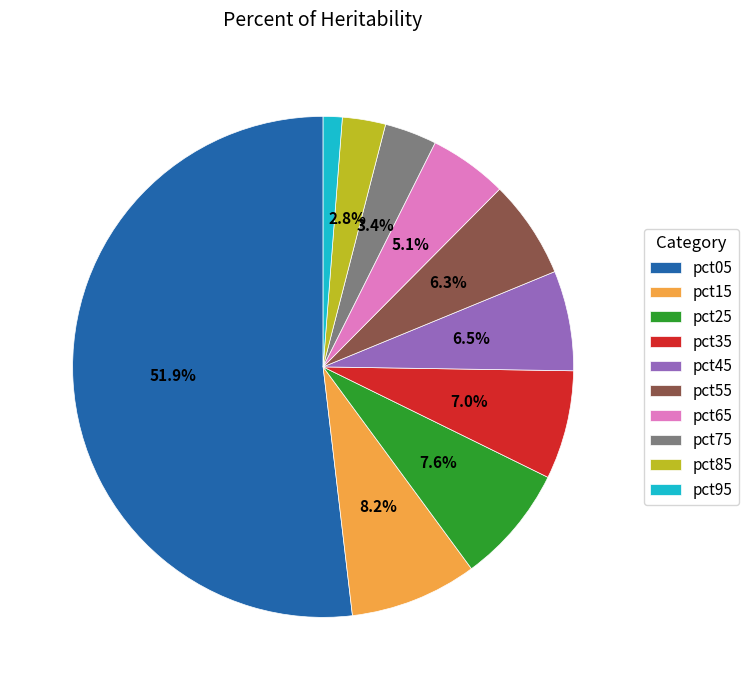

How many segments does this pie chart have?

10